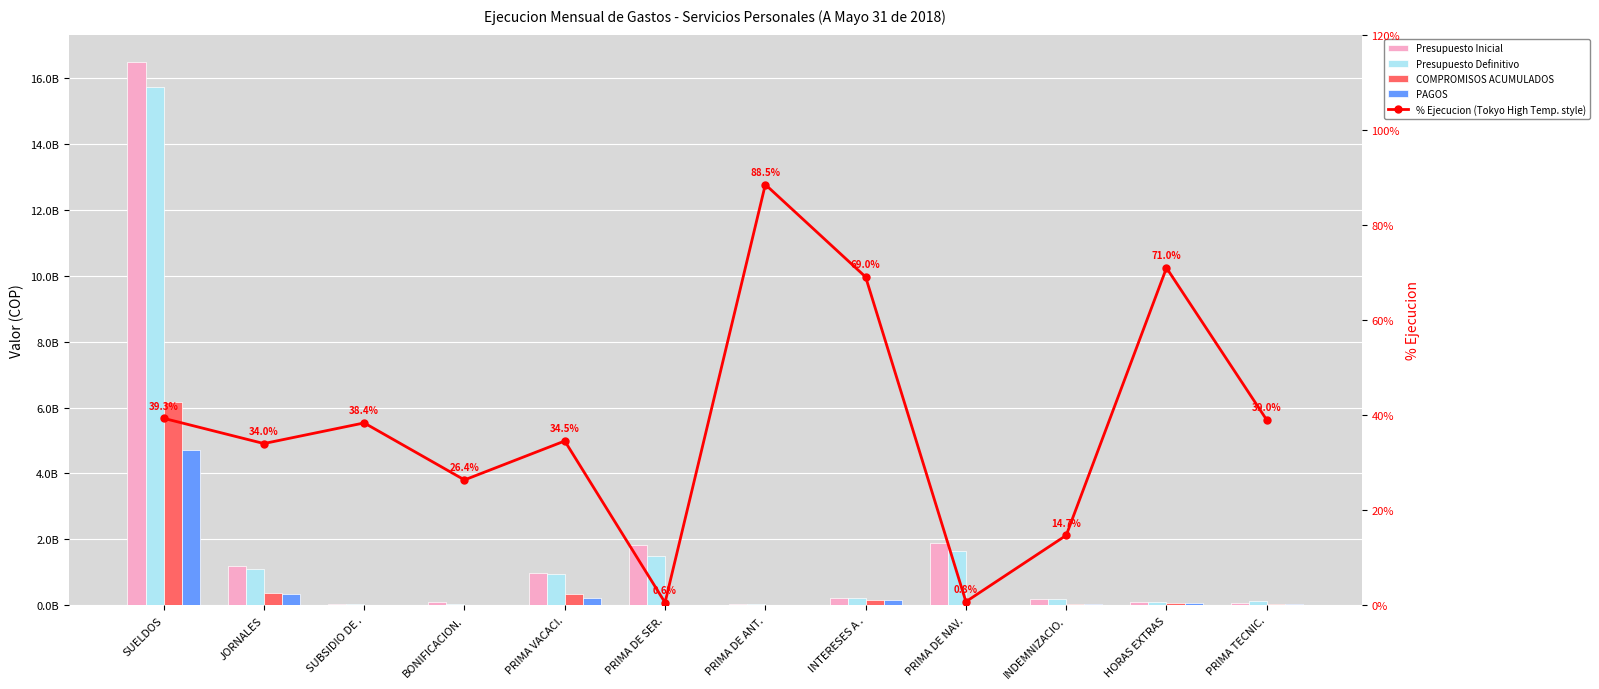

What is the label of the 12th bar from the left?

PRIMA TECNIC.